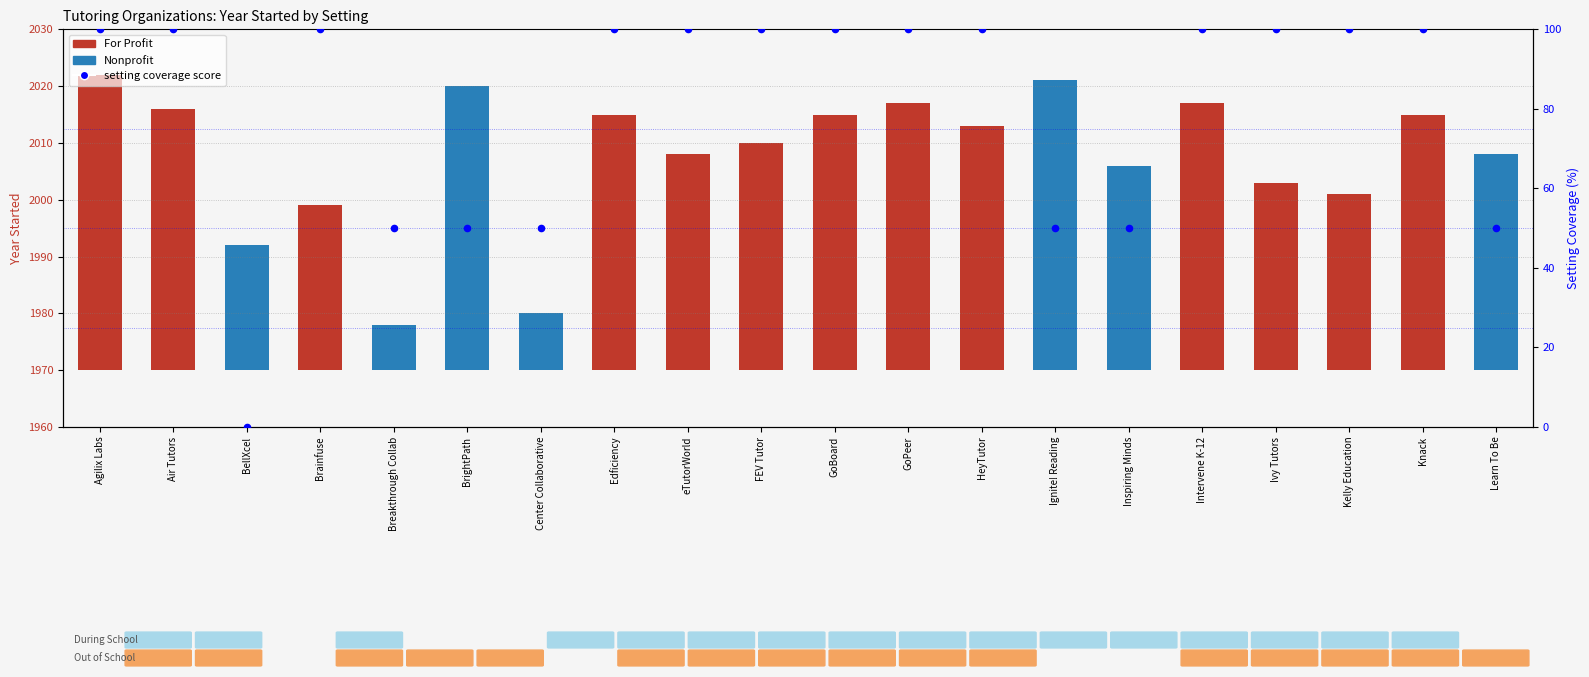

Between Learn To Be and Air Tutors, which is larger?

Air Tutors